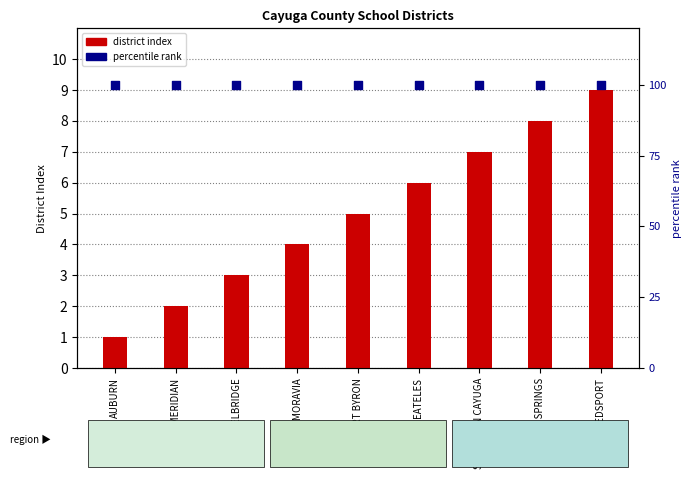

What are all the series names shown in the legend?

district index, percentile rank